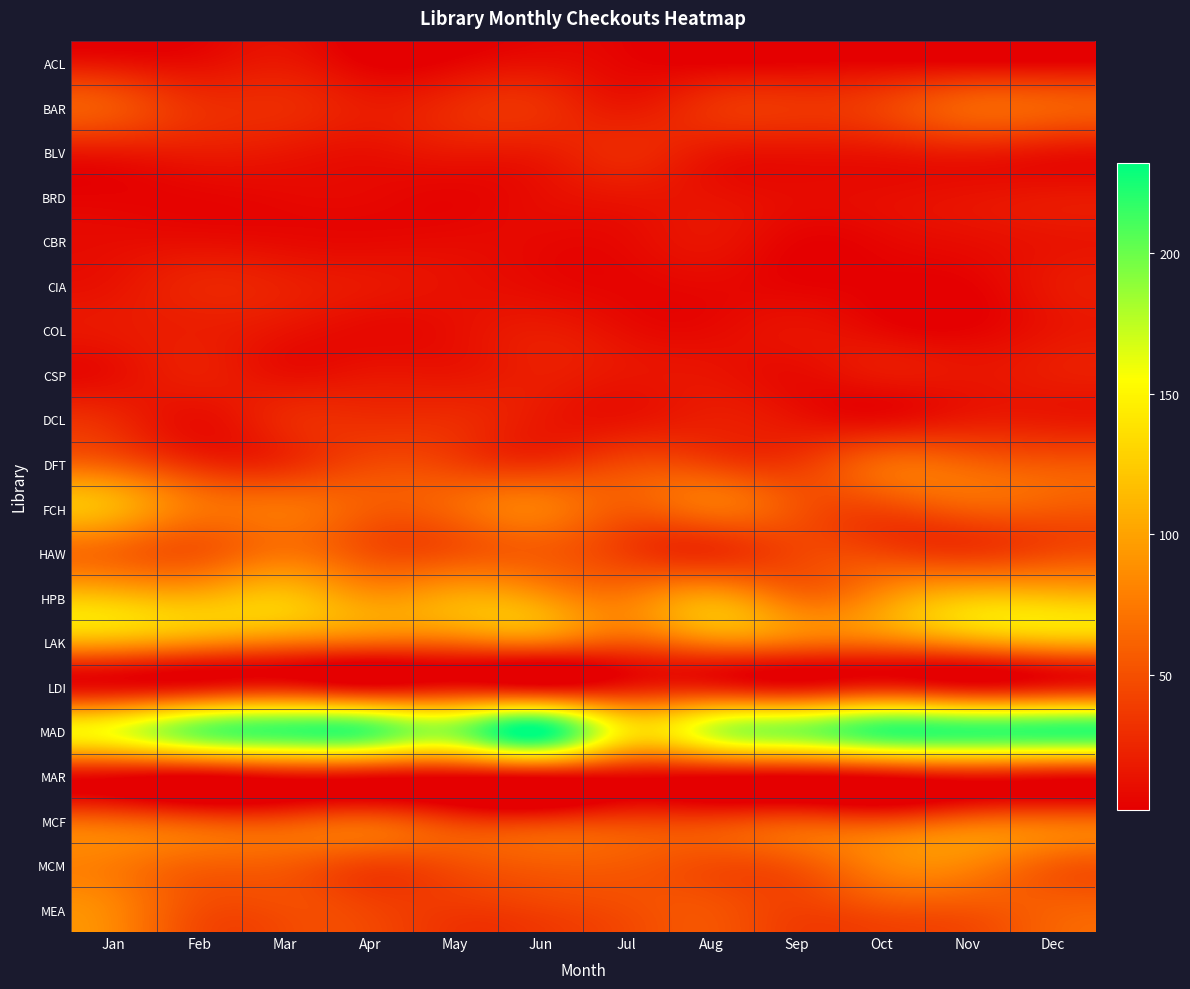

Rank the series at Apr from highest to lowest value.

MAD, HPB, LAK, FCH, MCF, HAW, DFT, MCM, MEA, DCL, BAR, CIA, CSP, BLV, MAR, LDI, COL, BRD, CBR, ACL